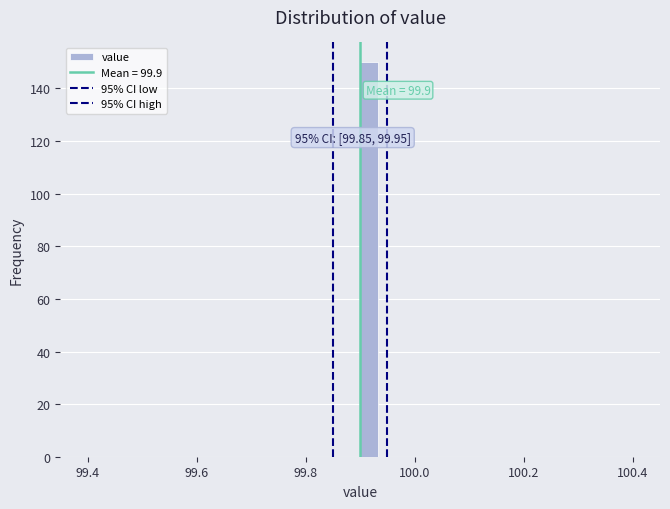

Around what value on the x-axis is the tallest bar? Give the approximate position of its centre, as read against the axis.

99.92